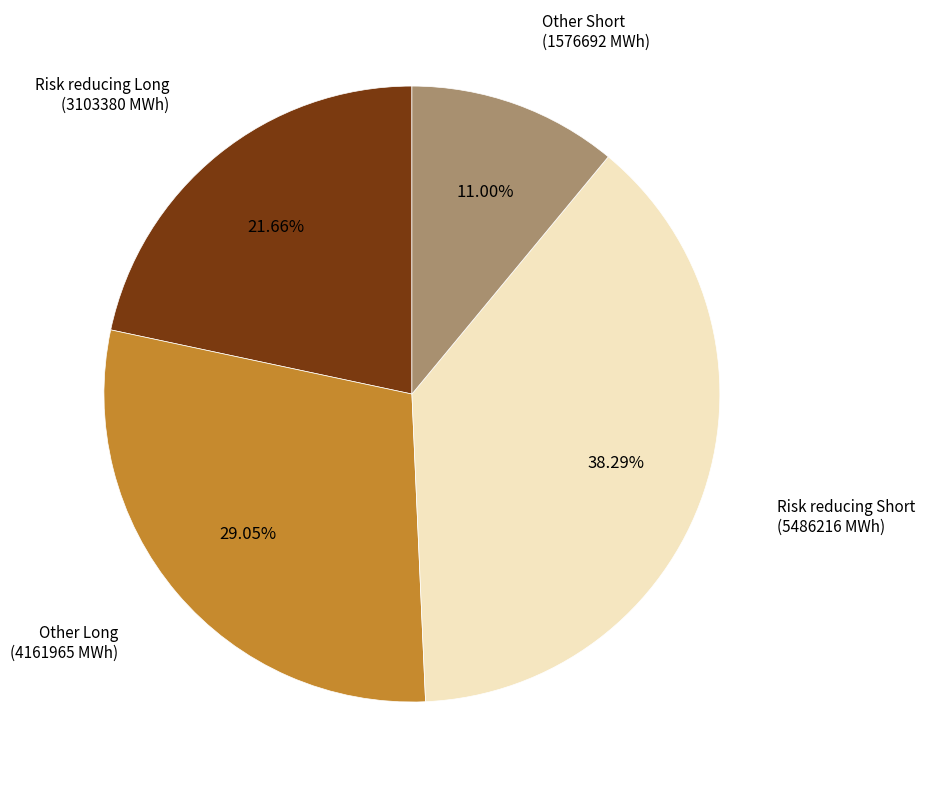

Is the sum of Risk reducing Long (3103380 MWh) and Other Long (4161965 MWh) greater than half?

Yes